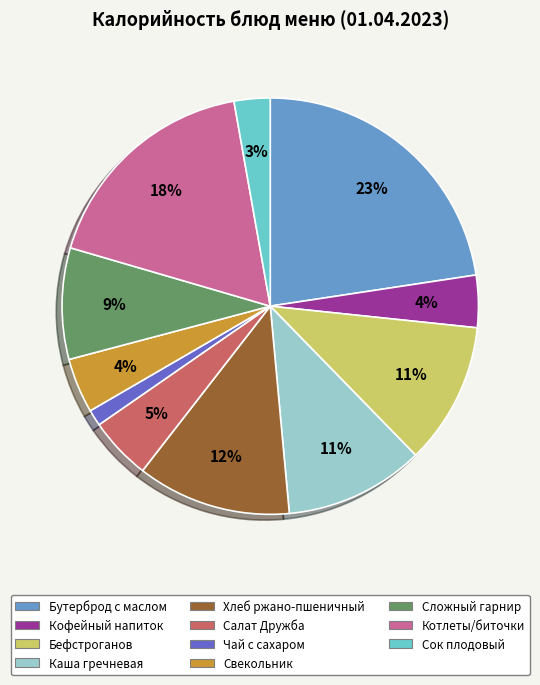

To the nearest percent, what percentage of the pie is Салат Дружба?

5%